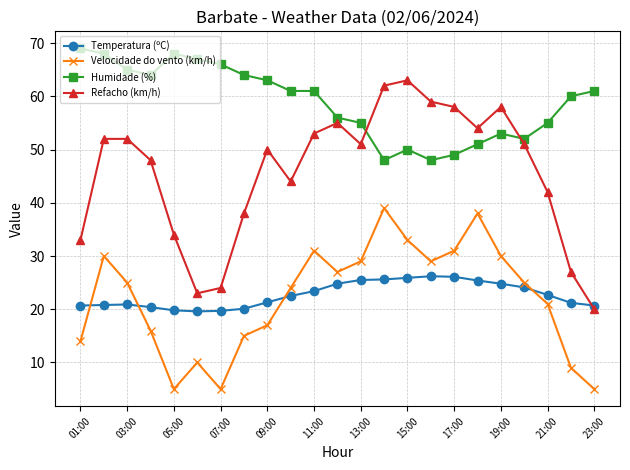

What is the value of the Refacho (km/h) point at the 3rd from the left?

52.0